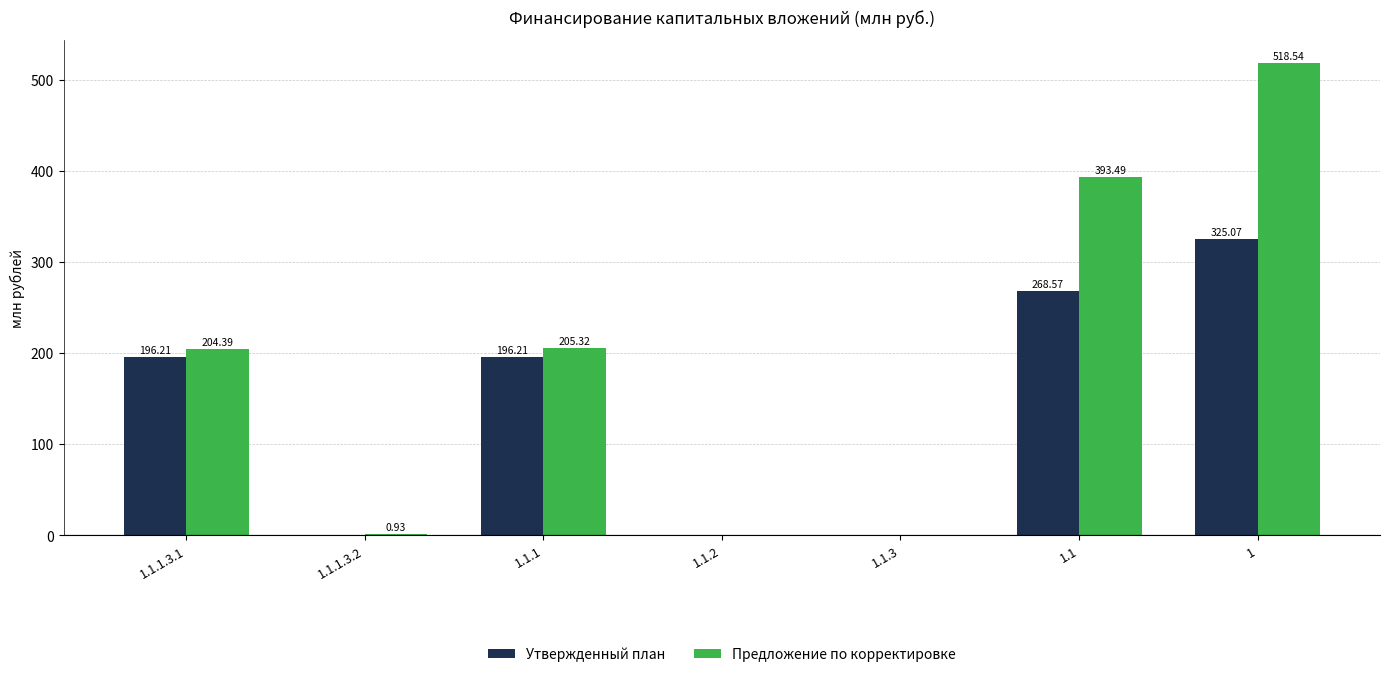

Which series changed the most between 1.1.1.3.2 and 1.1?

Предложение по корректировке